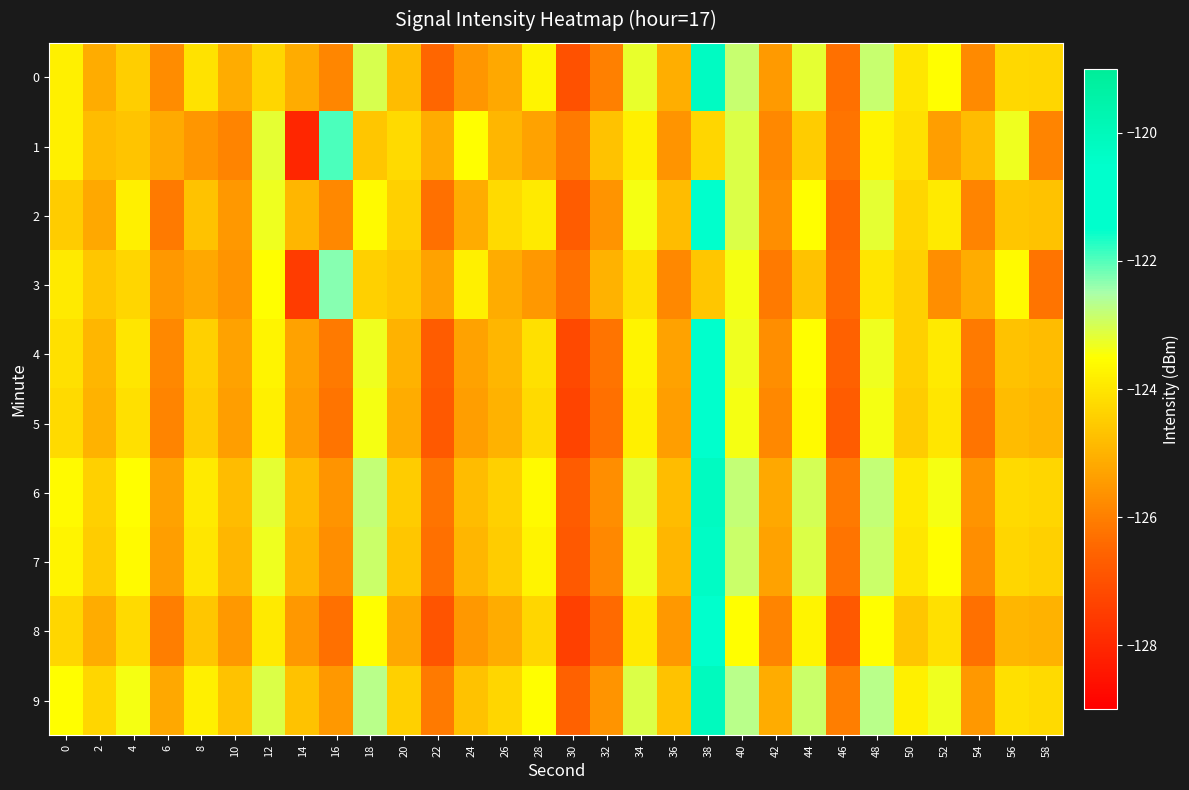

Rank the series at 32 from highest to lowest value.

1, 3, 2, 9, 6, 7, 0, 4, 5, 8